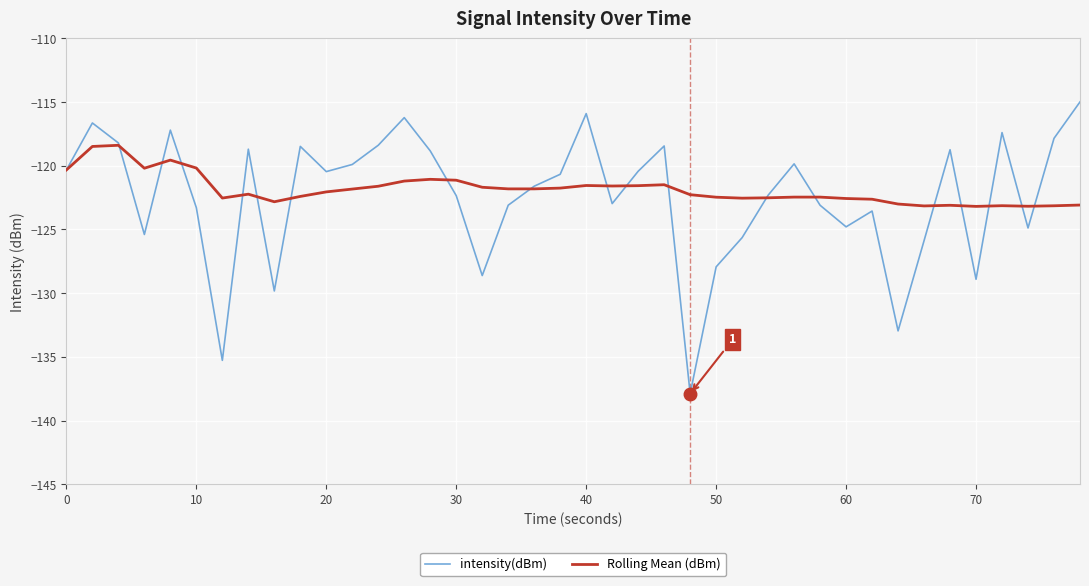

What is the difference between the maximum and minimum values in the Rolling Mean (dBm) series?

4.8